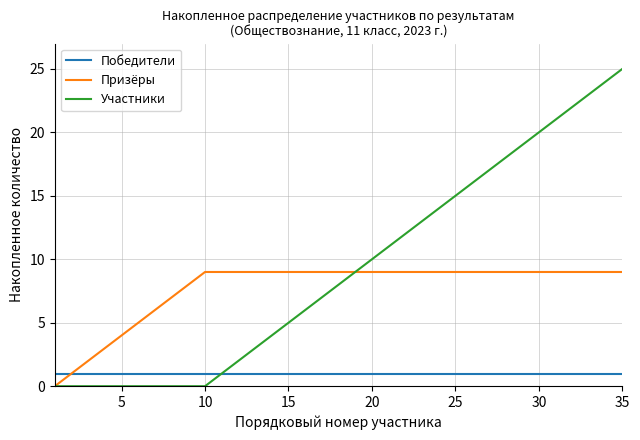

How many distinct data groups are displayed?

3